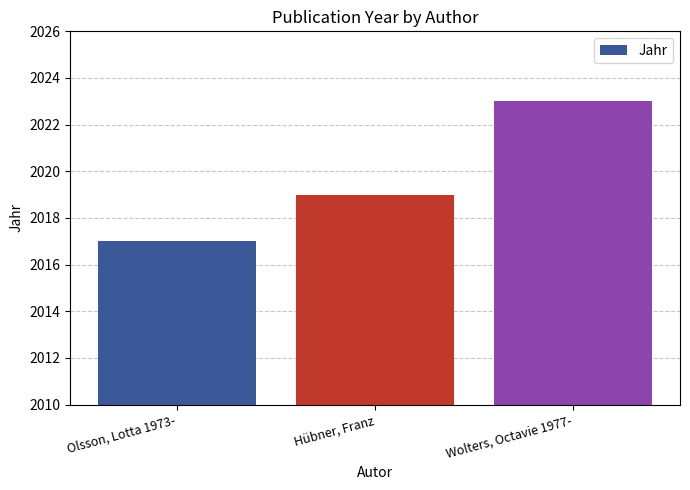

What position from the left is Hübner, Franz?

2